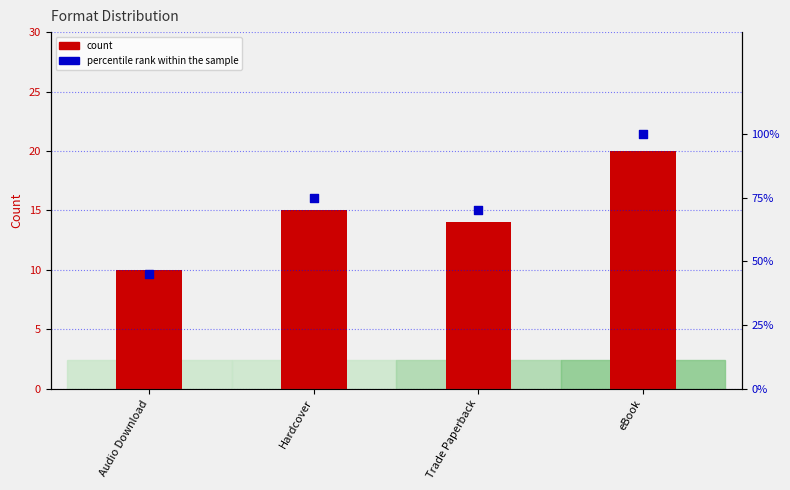

What is the total value across all series at Hardcover?

90